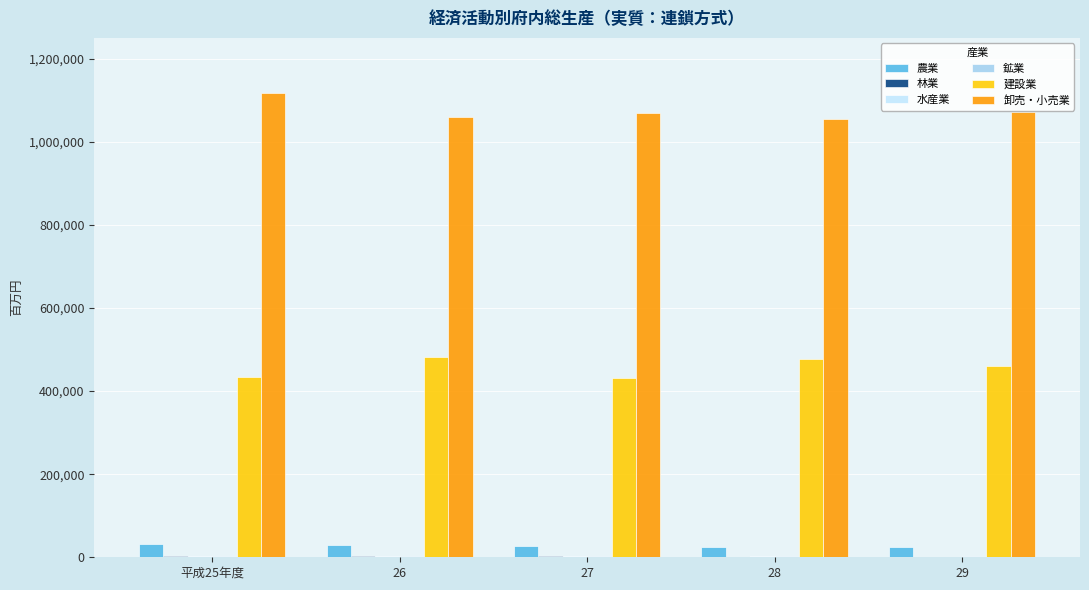

Does the chart contain stacked bars?

No